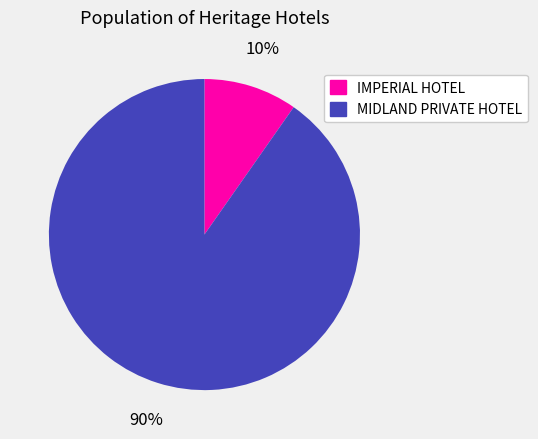

To the nearest percent, what is the average slice percentage?

50%